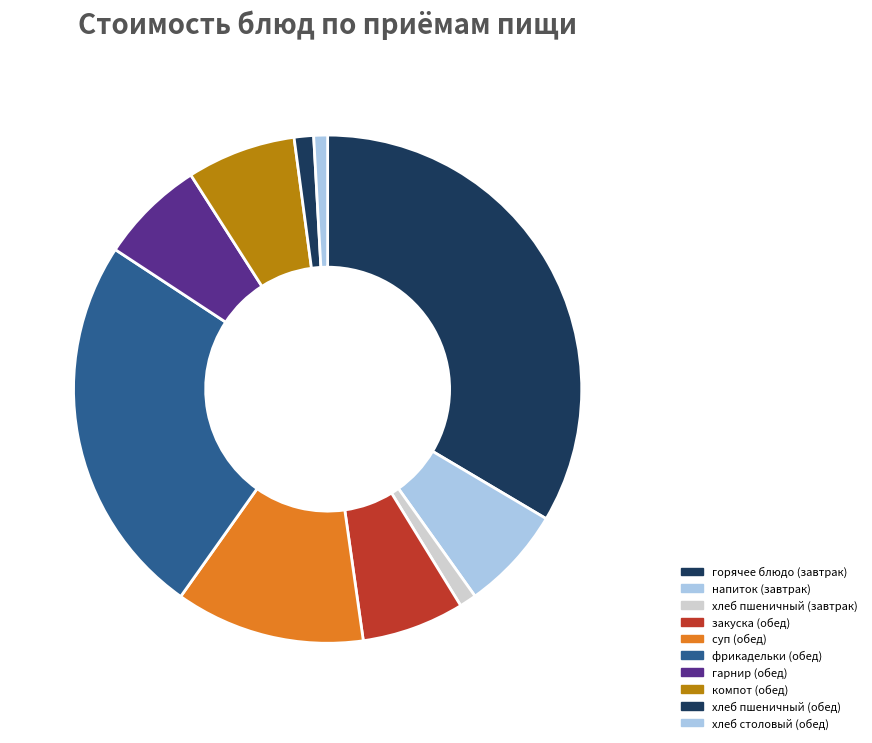

What is the change in value from фрикадельки (обед) to хлеб столовый (обед)?

-37.6